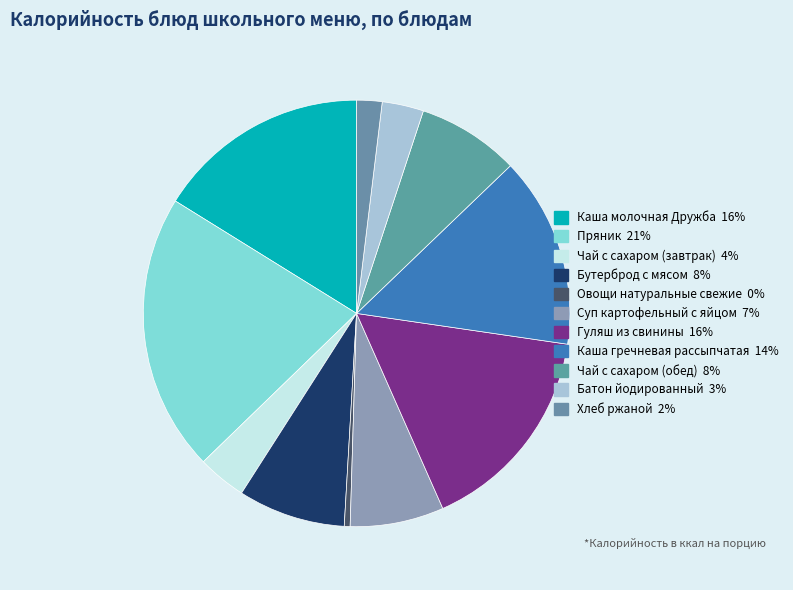

Do Пряник and Чай с сахаром (завтрак) together represent more than half of the pie?

No